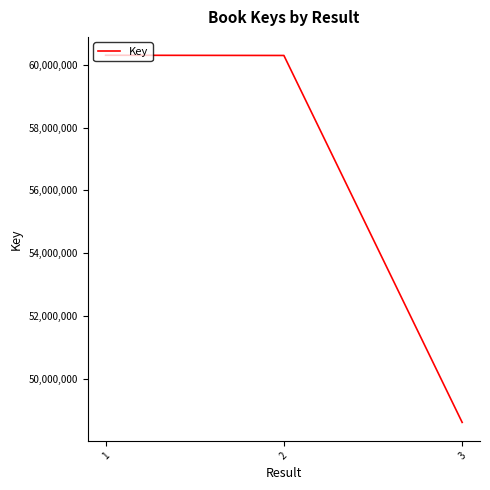

Count the number of data series in this chart.

1